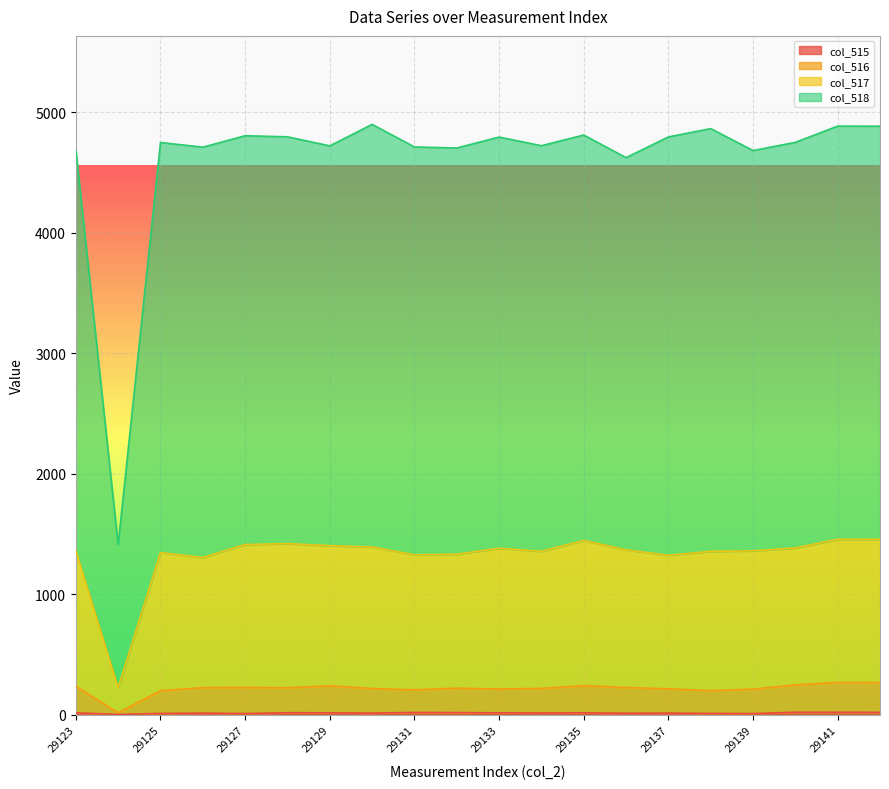

Does the chart display data point markers on the line(s)?

No